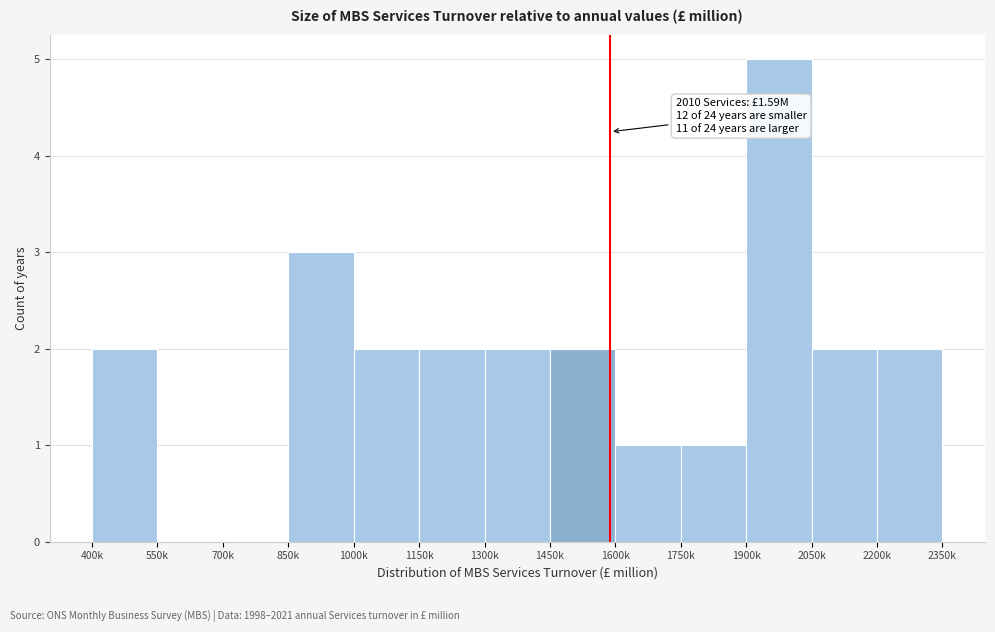

Reading left to right, list all the values displayed in this chart.

400k=2	550k=0	700k=0	850k=3	1000k=2	1150k=2	1300k=2	1450k=2	1600k=1	1750k=1	1900k=5	2050k=2	2200k=2